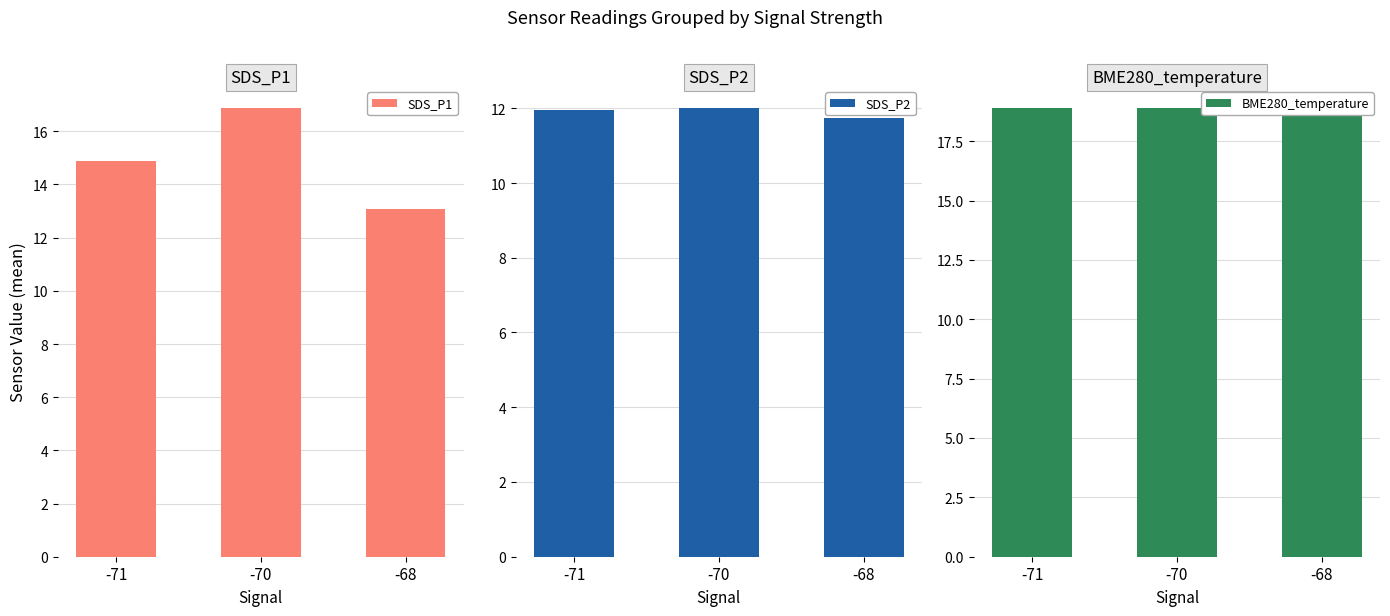

What is the spread (max minus min) of values at -70?

6.9